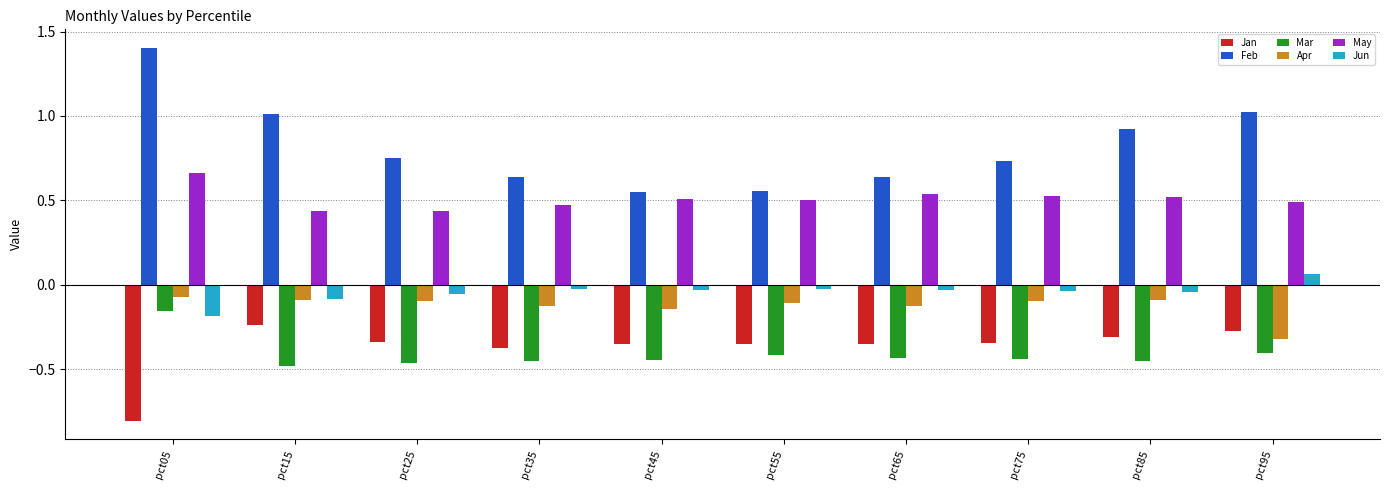

Which category has the highest value in the May series?

pct05